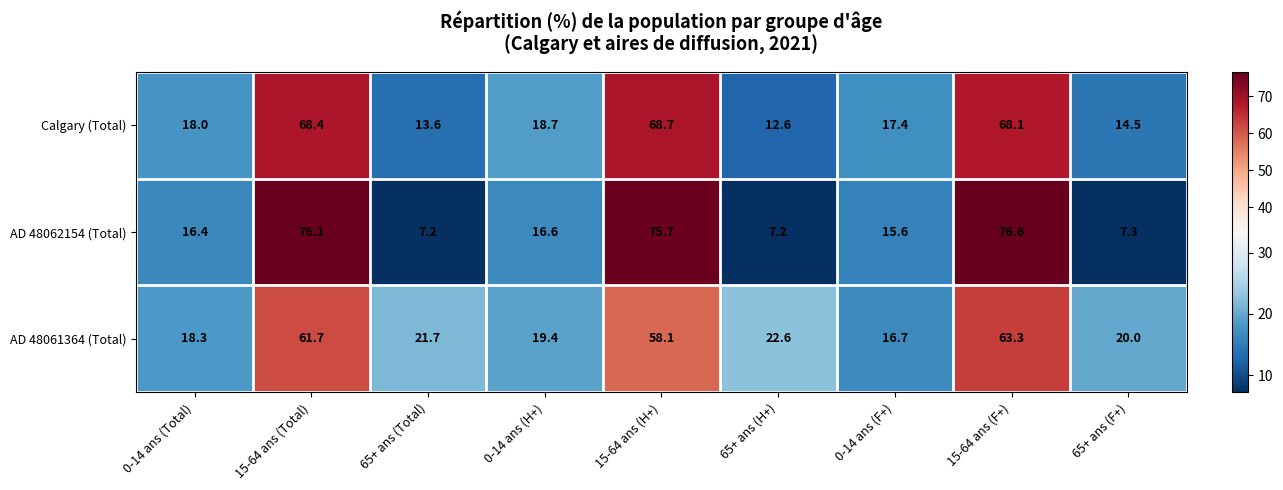

List the series in order of their overall mean, highest first.

AD 48061364 (Total), Calgary (Total), AD 48062154 (Total)